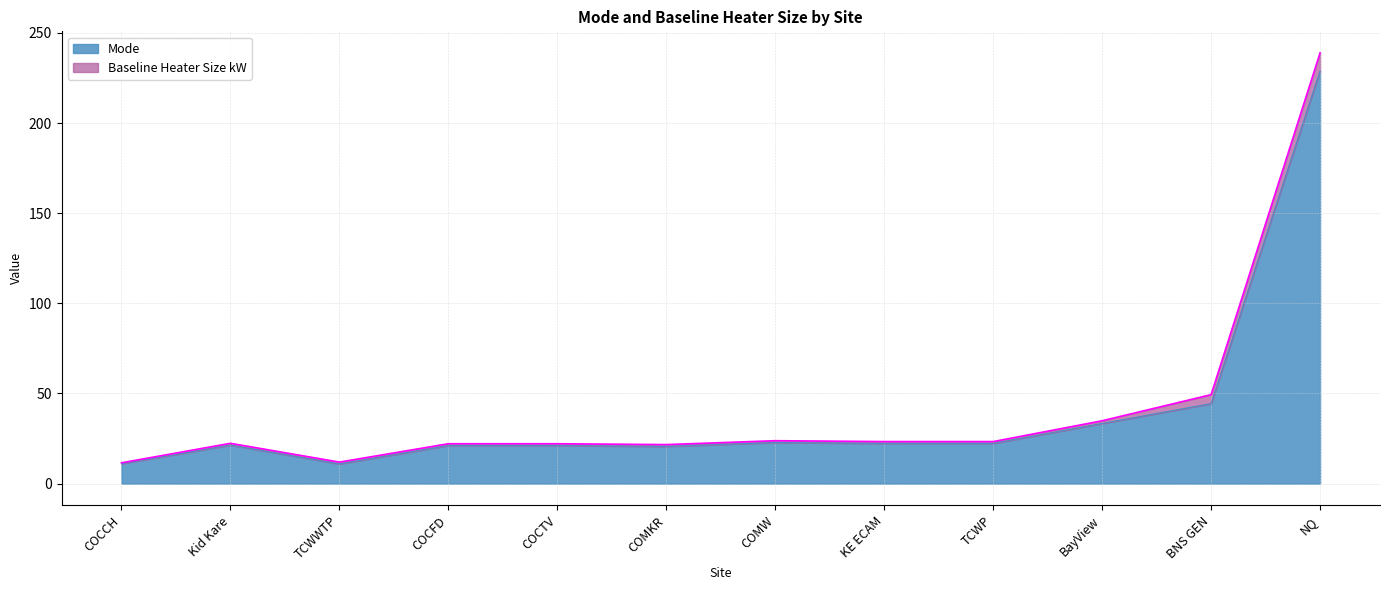

What is the ratio of the value at KE ECAM to the value at NQ?

0.1